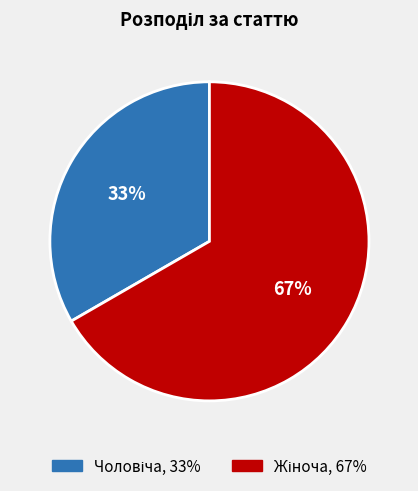

Is there a majority slice in this chart?

Yes